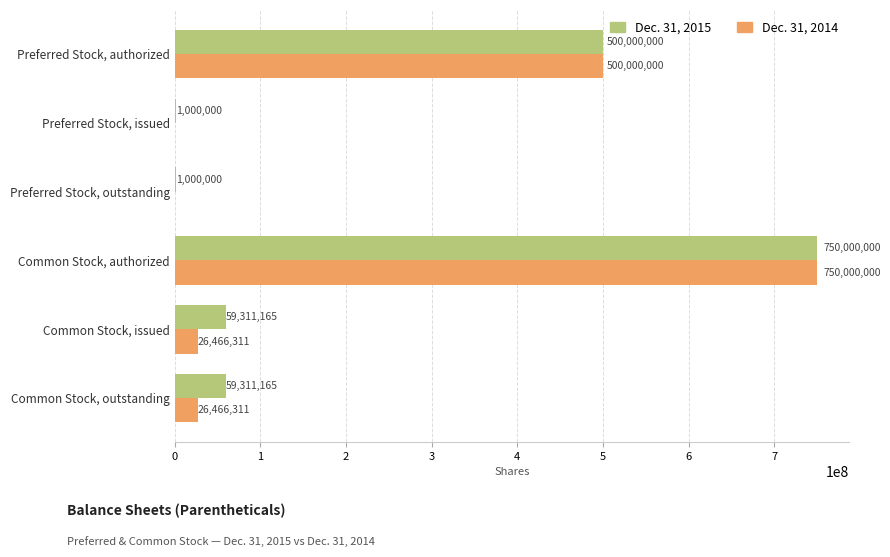

At which label is Dec. 31, 2014 closest to 375000000?

Preferred Stock, authorized